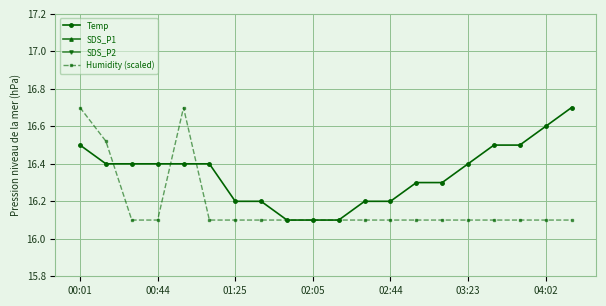

What are all the series names shown in the legend?

Temp, SDS_P1, SDS_P2, Humidity (scaled)